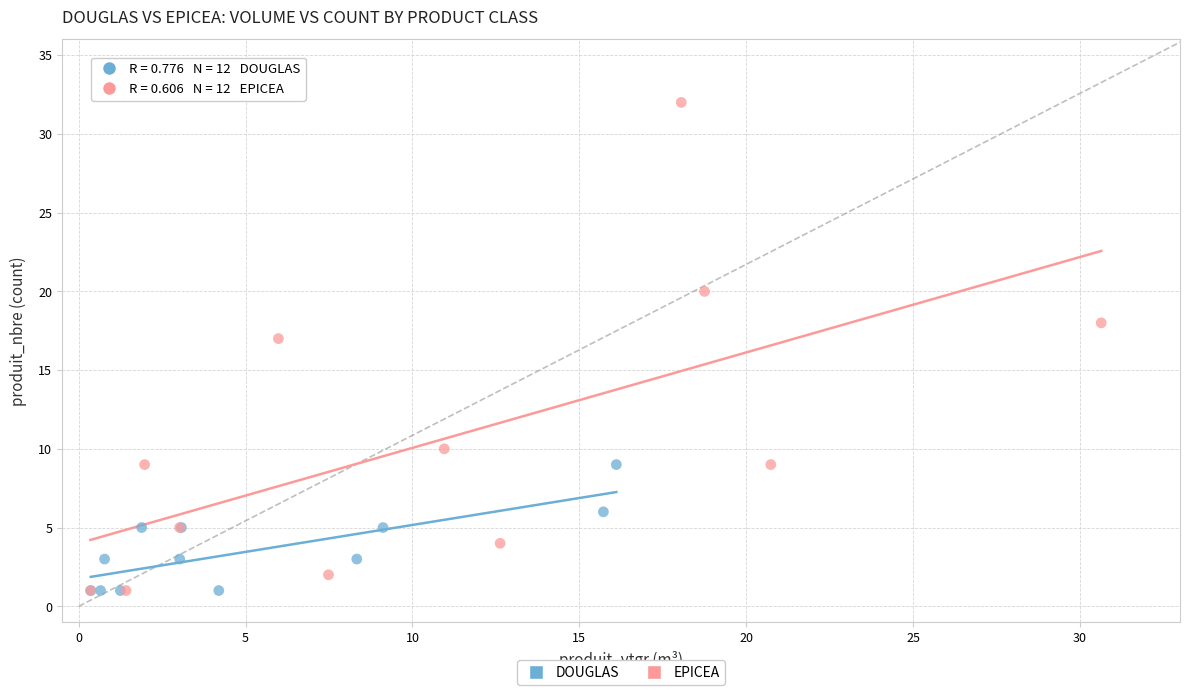

Which series has the widest spread of Y values?

EPICEA